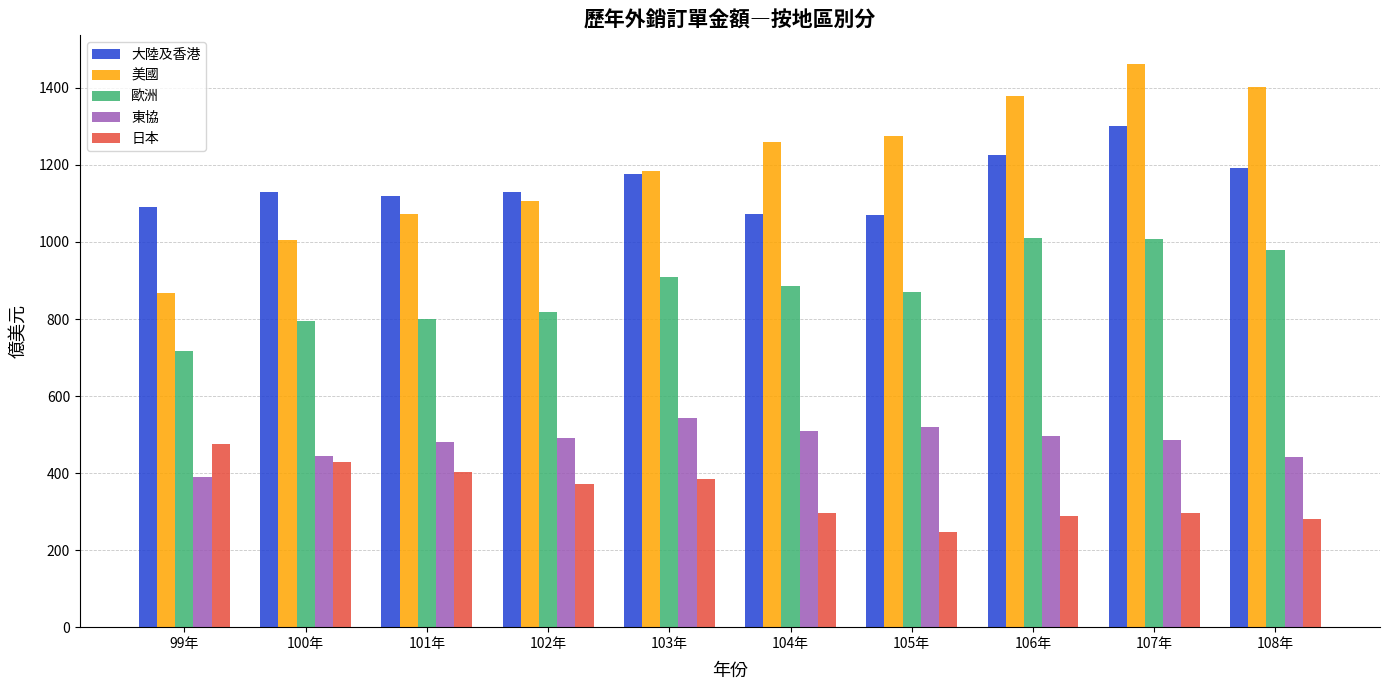

Does the chart contain any negative values?

No